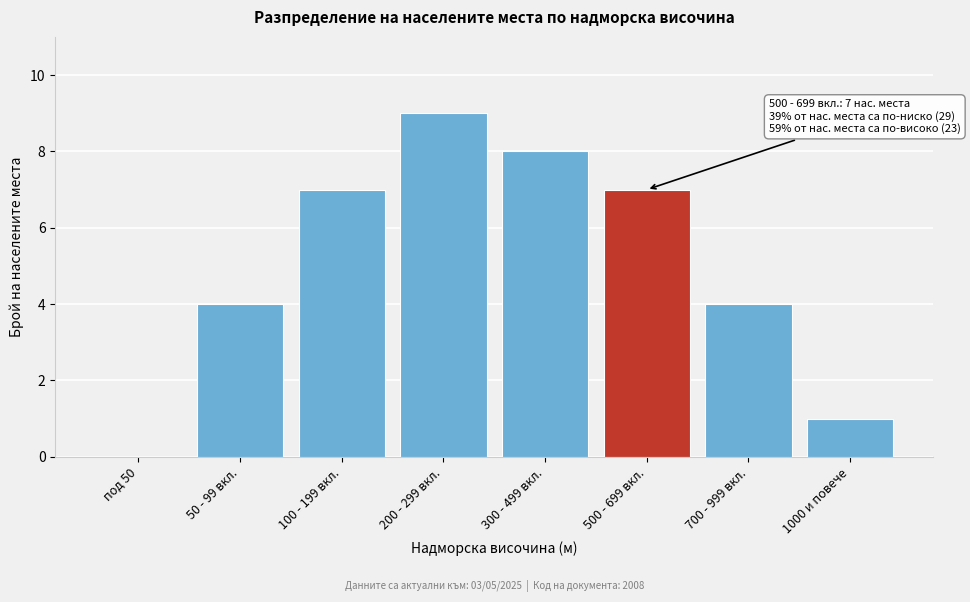

Reading left to right, what are all the values shown in this chart?

под 50=0	50 - 99 вкл.=4	100 - 199 вкл.=7	200 - 299 вкл.=9	300 - 499 вкл.=8	500 - 699 вкл.=7	700 - 999 вкл.=4	1000 и повече=1